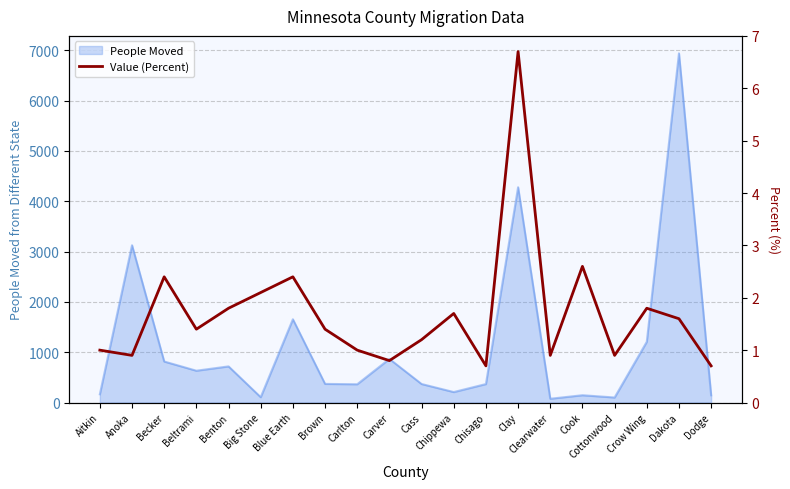

How many interior local valleys (lower than both neighbors) does the data have?

6